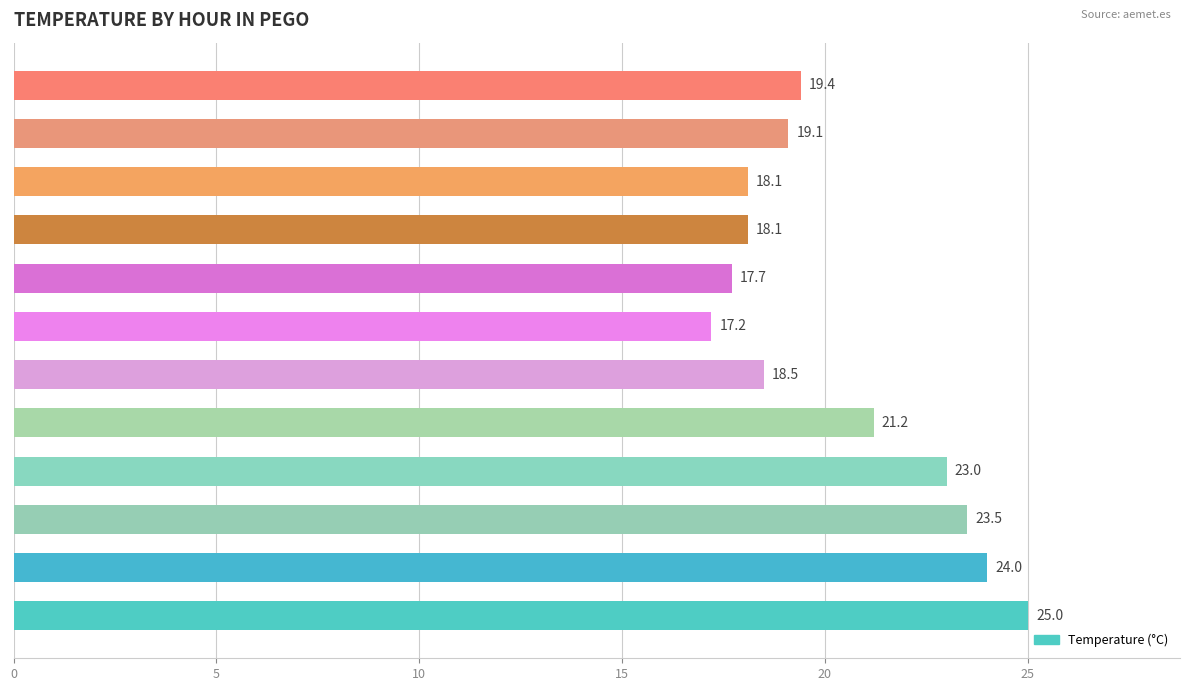

Is it true that the value at 05:00 is 31.9?

False